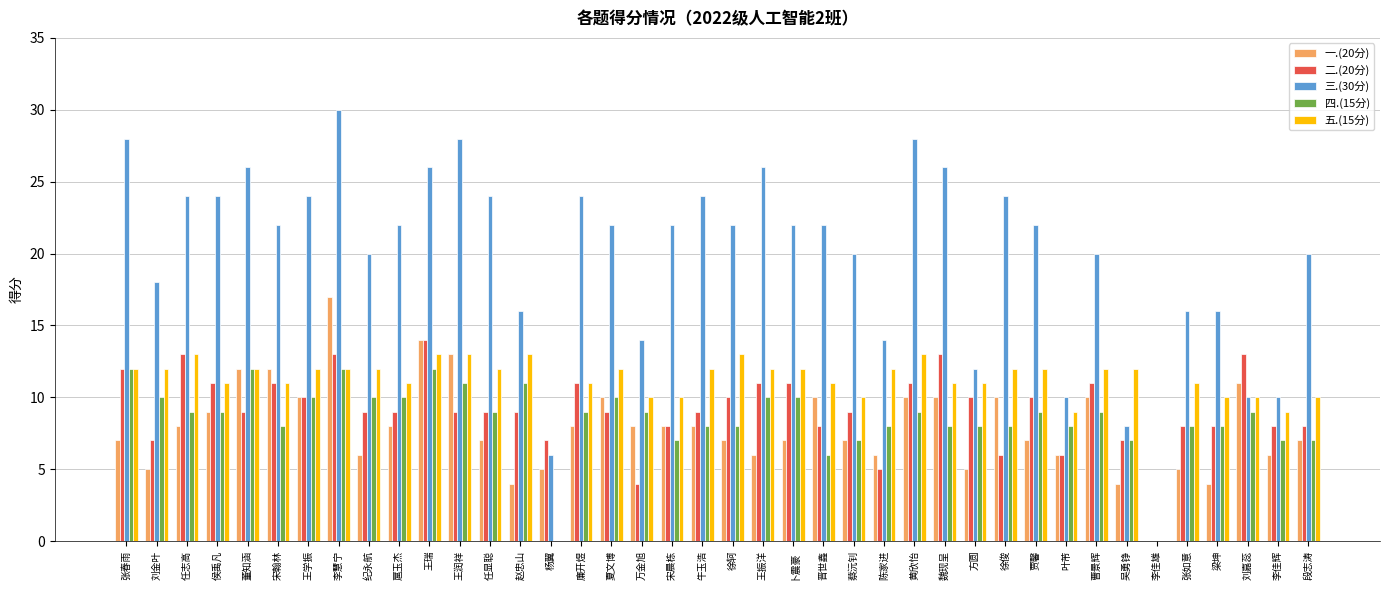

The value of 五.(15分) at 牛玉浩 is 12. True or false?

True